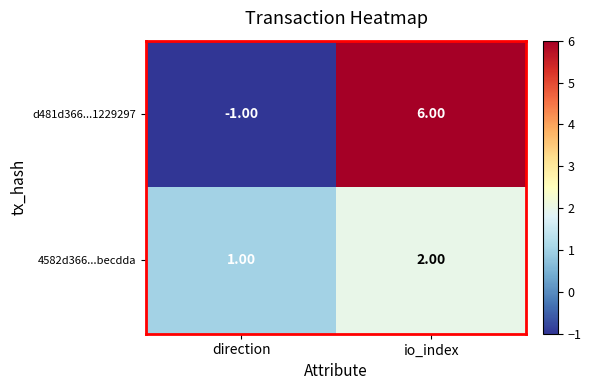

At which label is 4582d366...becdda closest to 1?

direction